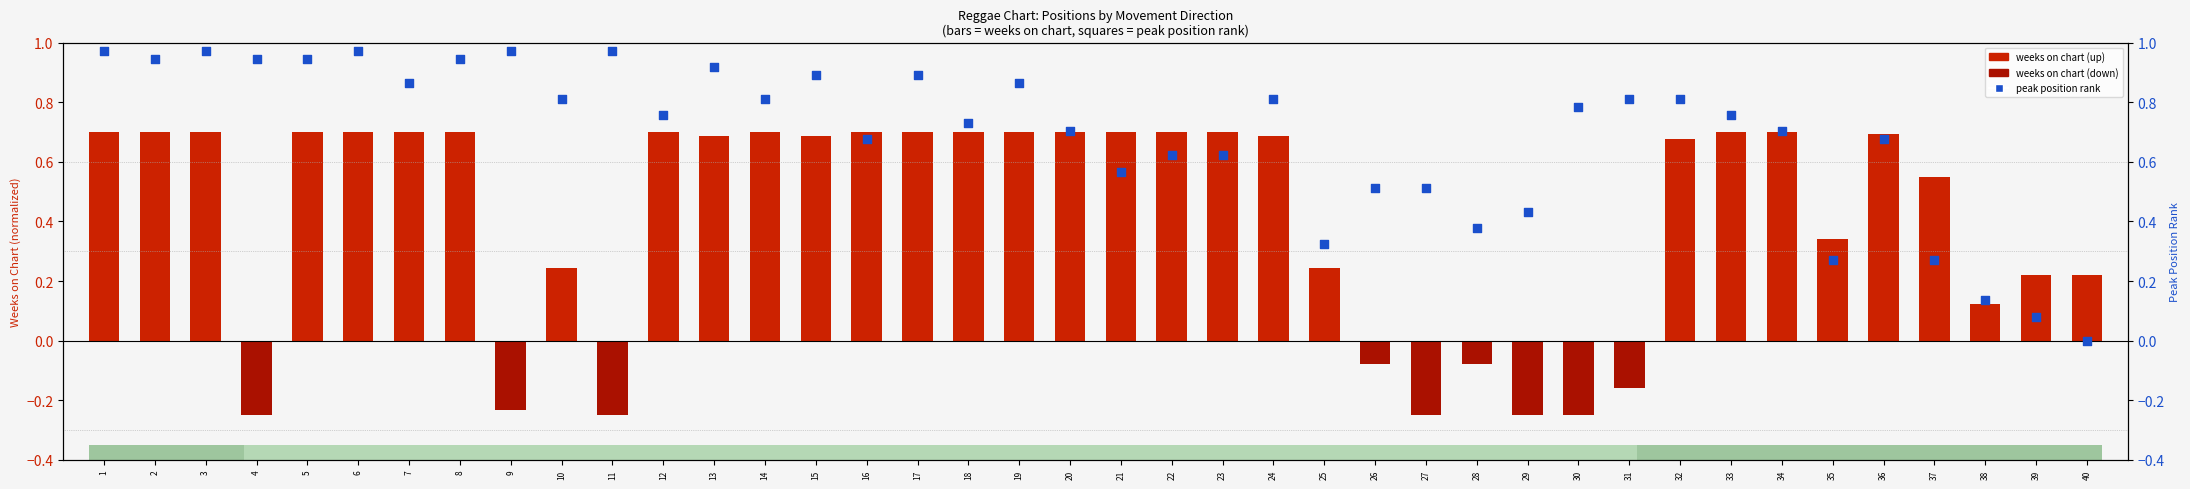

Which series reaches the maximum Y coordinate?

peak position rank